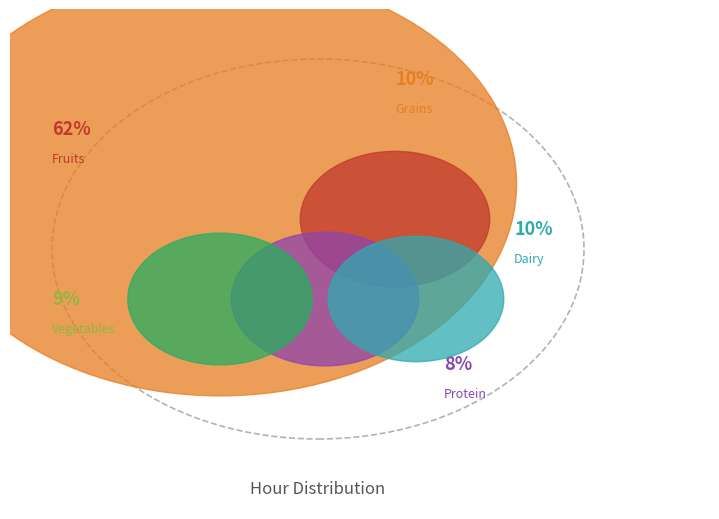

The 3 slice represents 1% of the pie. True or false?

False